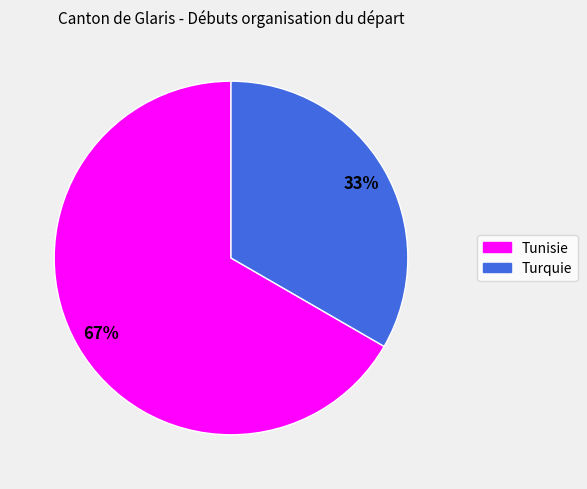

True or false: Turquie accounts for 40% of the total.

False